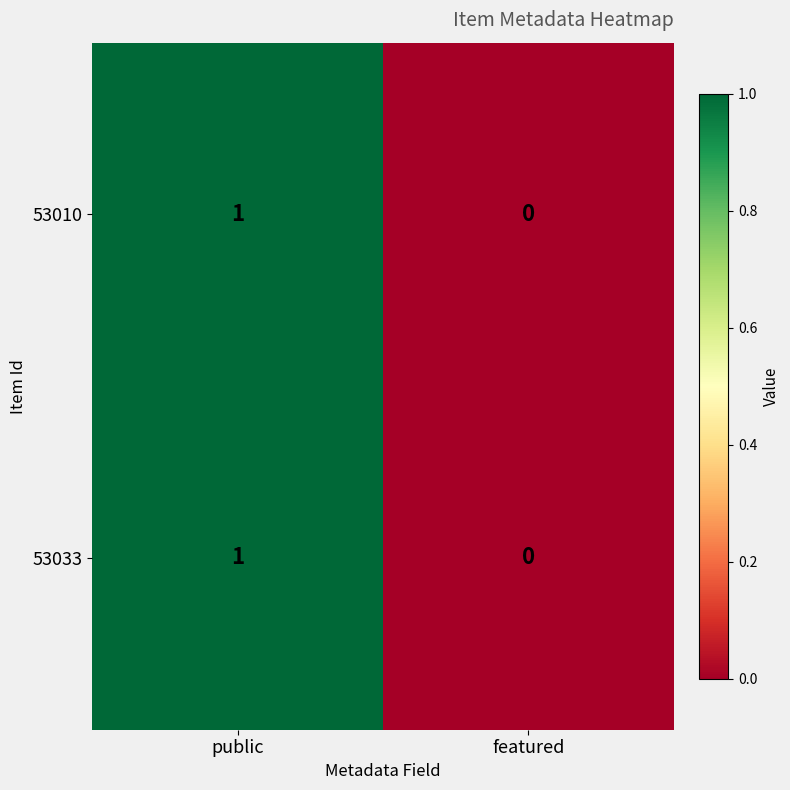

At which category is the sum across all series the highest?

public